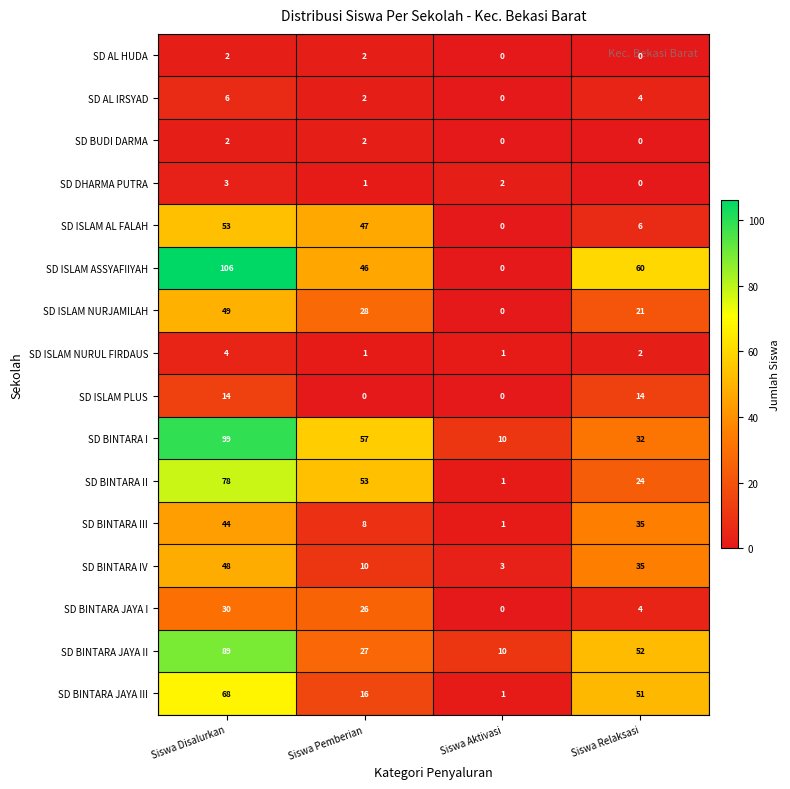

What is the spread (max minus min) of values at Siswa Pemberian?

57